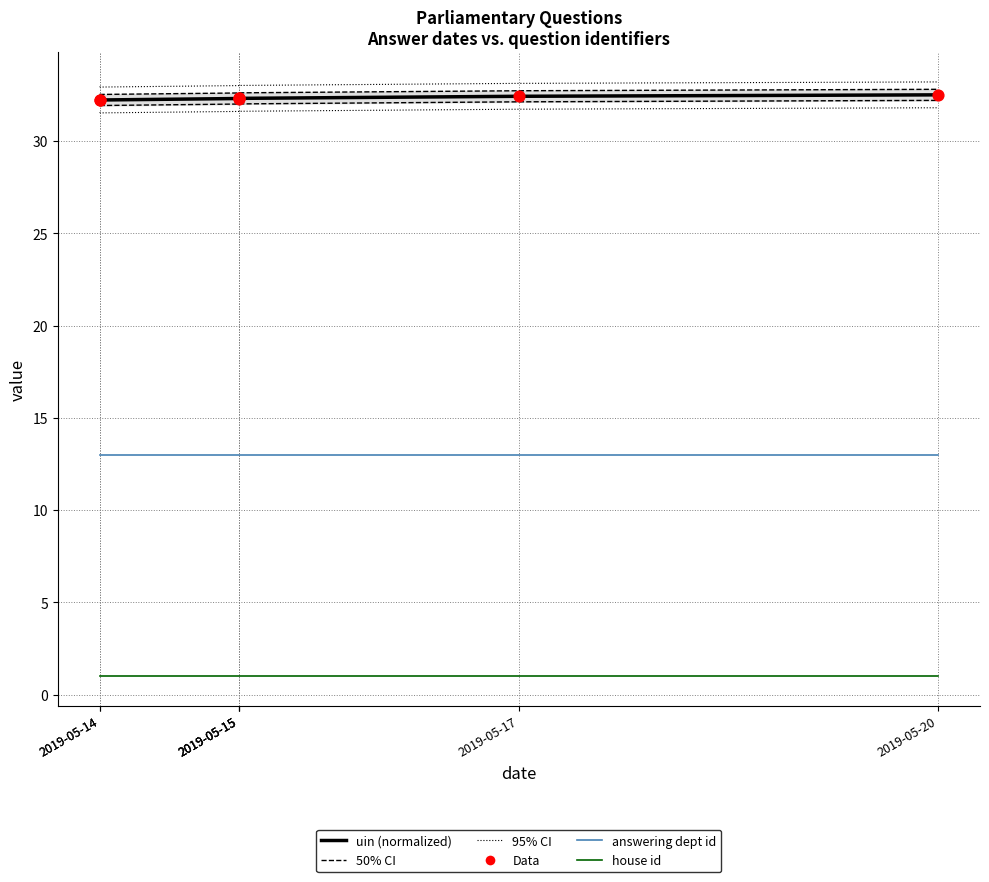

Which series contains the lowest Y value?

house id